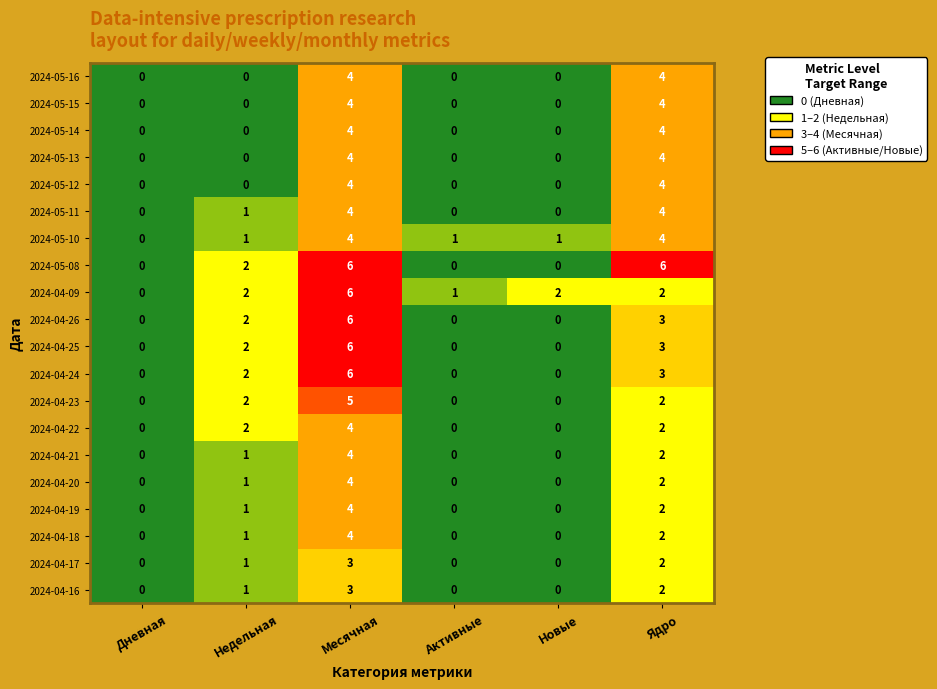

Is it true that 2024-04-18 equals 4 at Месячная?

True